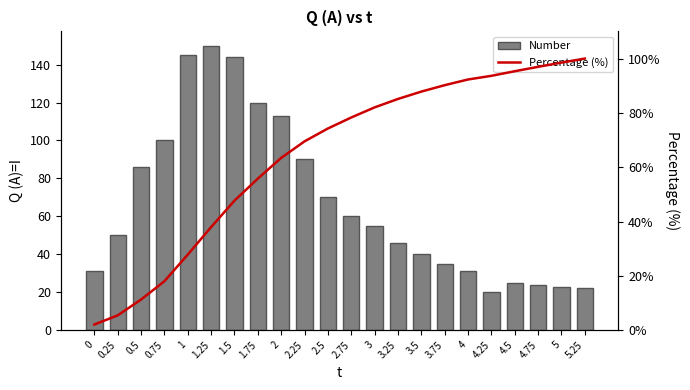

Which has a higher value, 2 or 4?

2